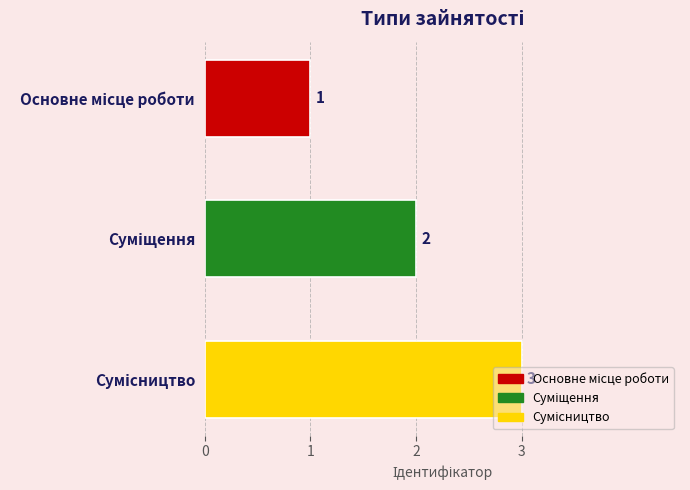

What is the value of the 1st bar from the top?

1